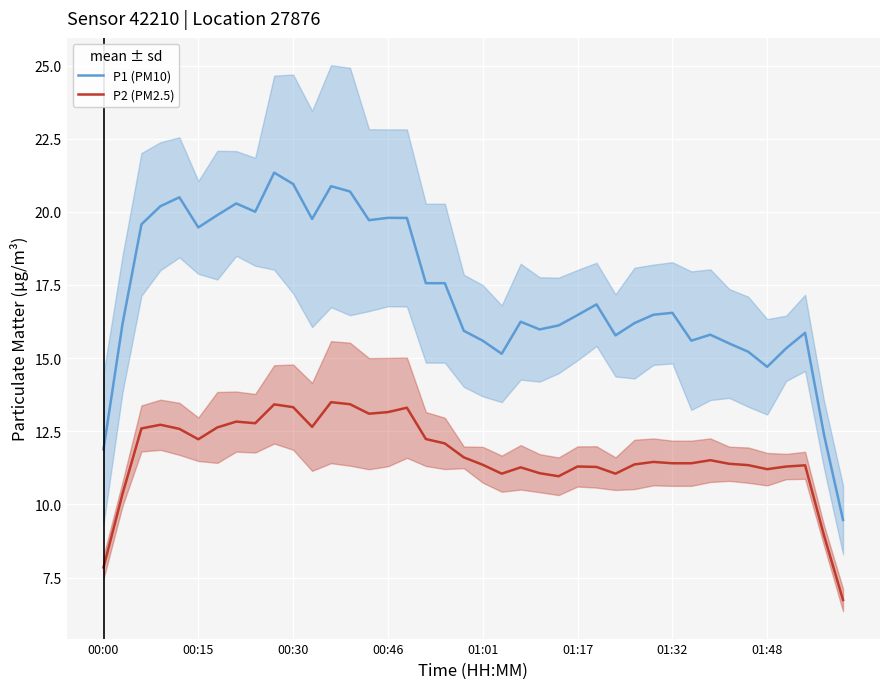

True or false: P2 (PM2.5) and P1 (PM10) intersect in this chart.

False